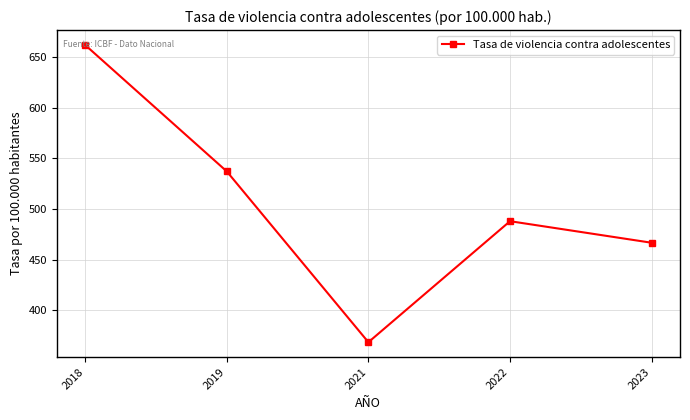

Between 2023 and 2022, which is larger?

2022